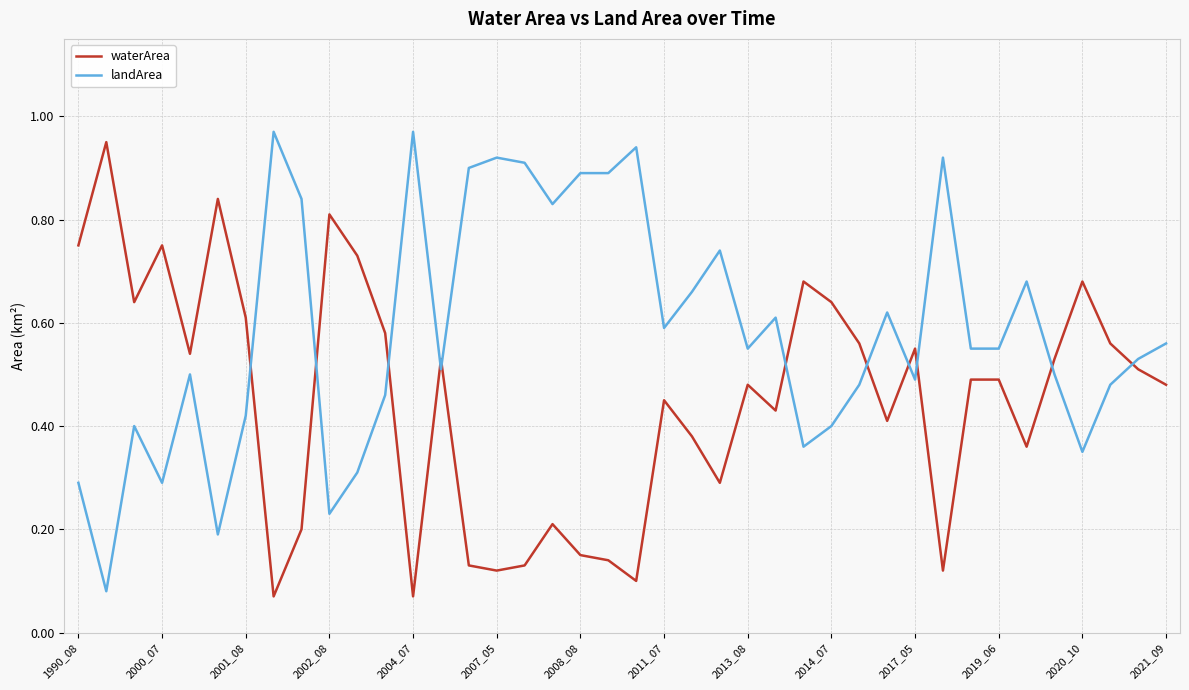

Which series ends up on top after the final intersection of waterArea and landArea?

landArea